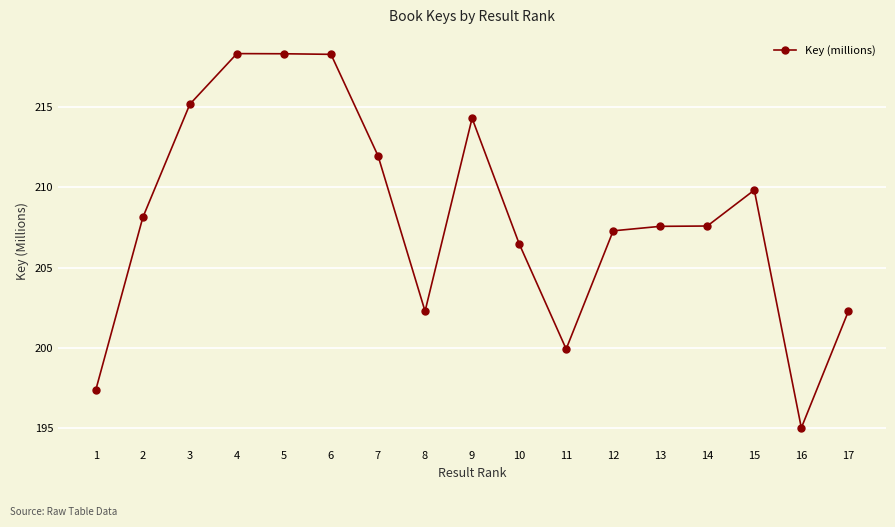

What is the maximum value shown in the chart?

218.3